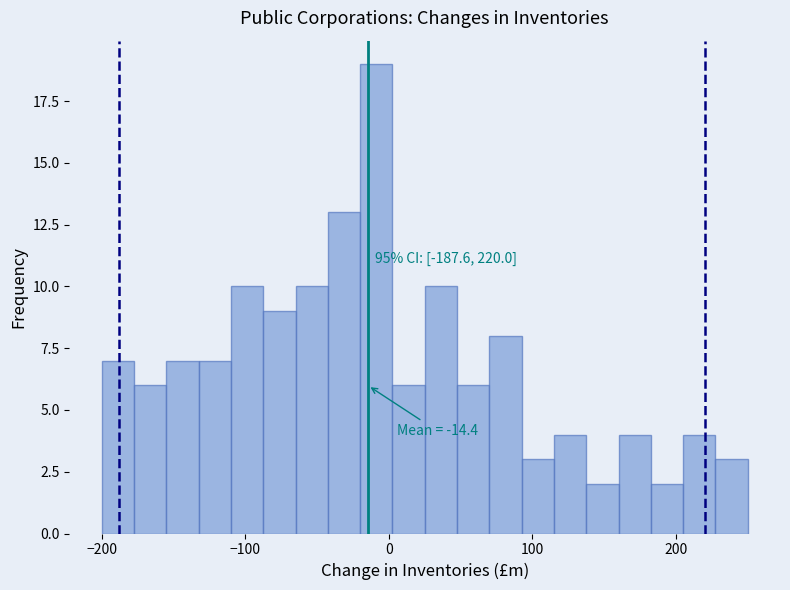

Around what value on the x-axis is the tallest bar? Give the approximate position of its centre, as read against the axis.

-10